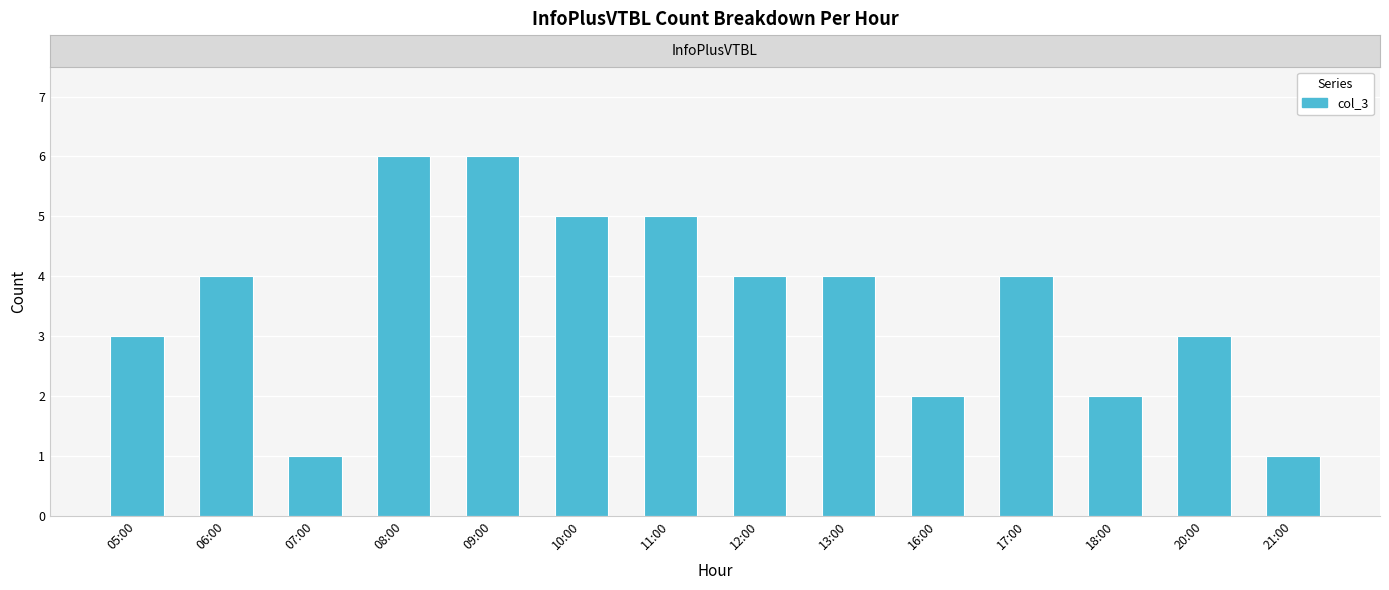

What is the change in value from 11:00 to 12:00?

-1